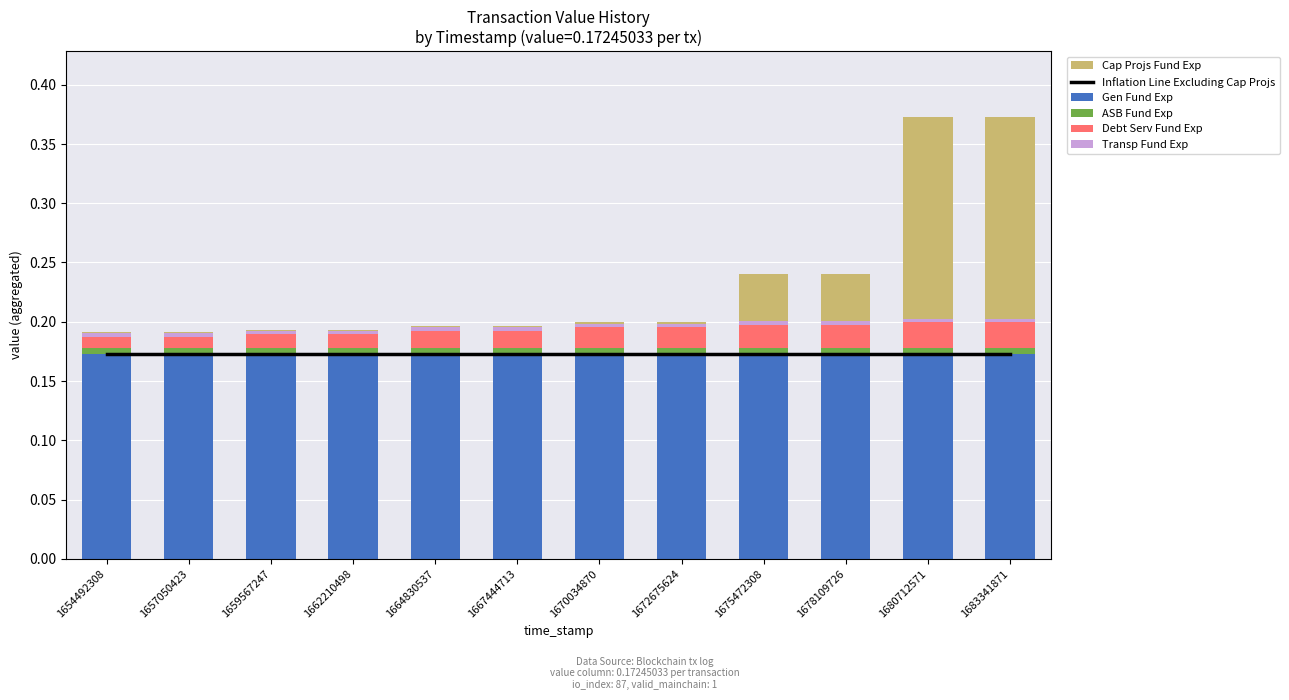

What is the difference between the highest and lowest values at 1664830537?

0.2